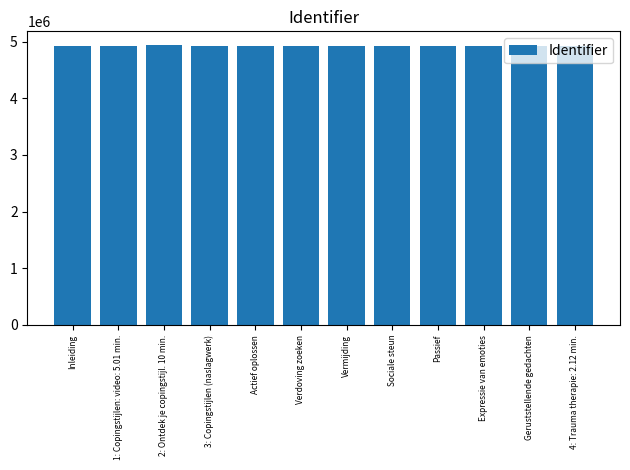

Read the value at Actief oplossen.

4924324